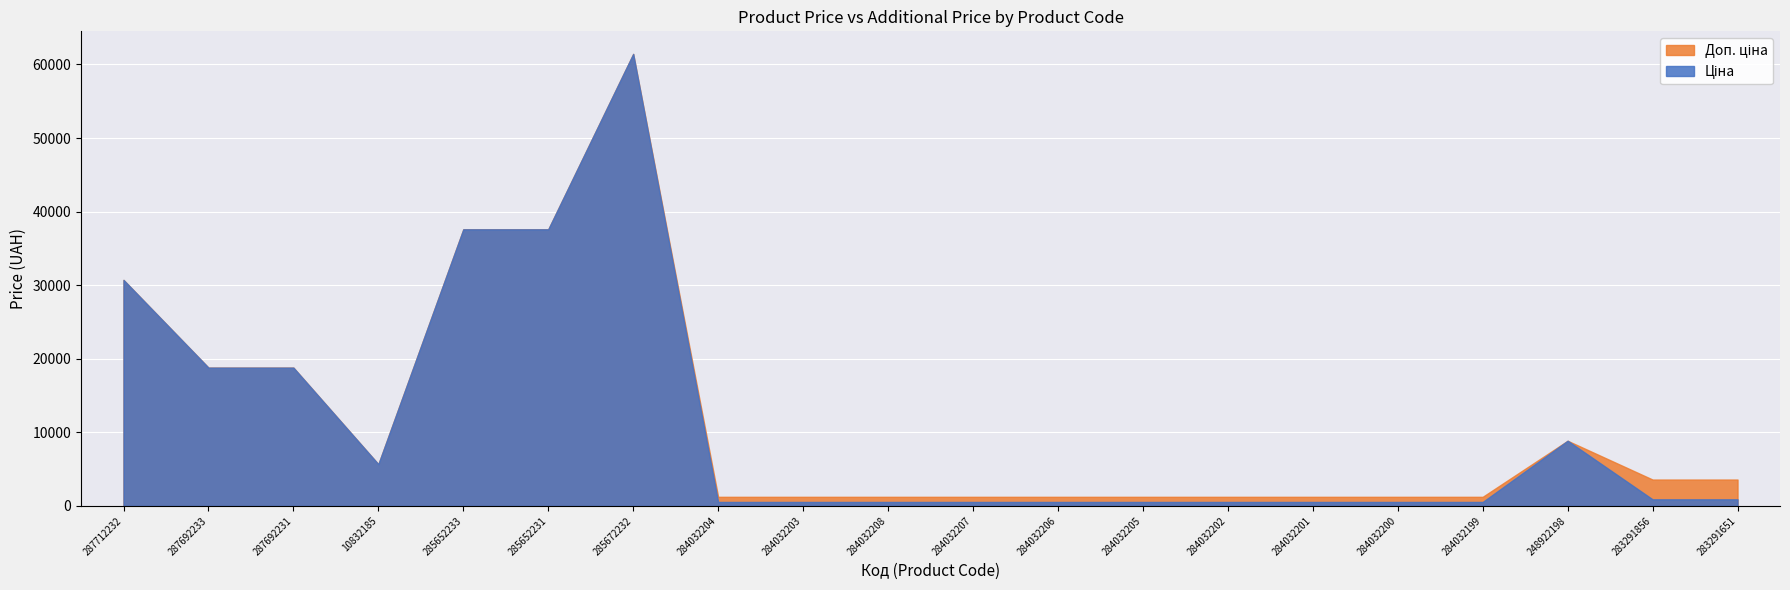

At which category does Ціна reach its first local peak?

285672232